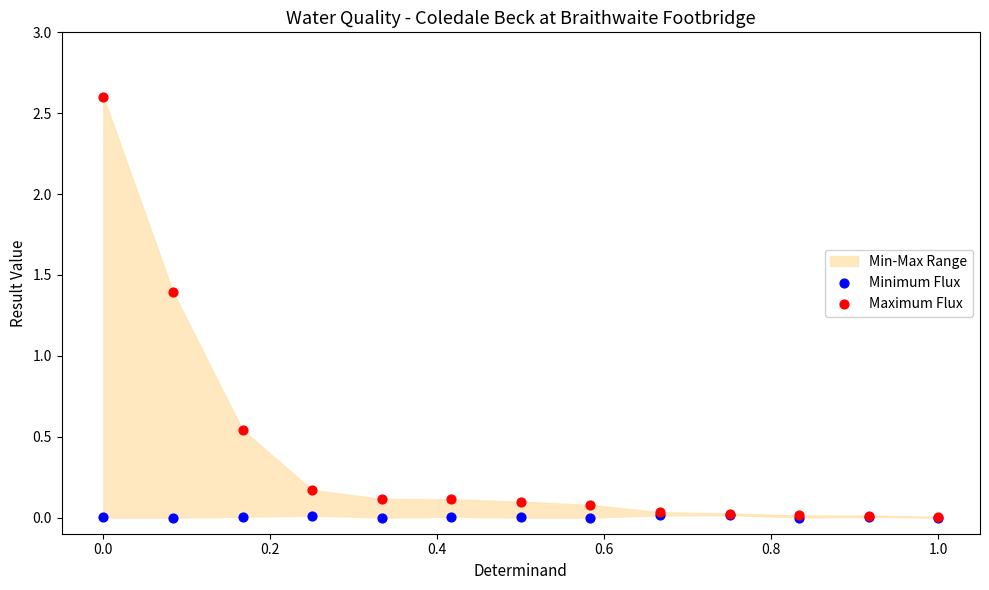

In the Maximum Flux series, what Y value is closest to 1?

1.4